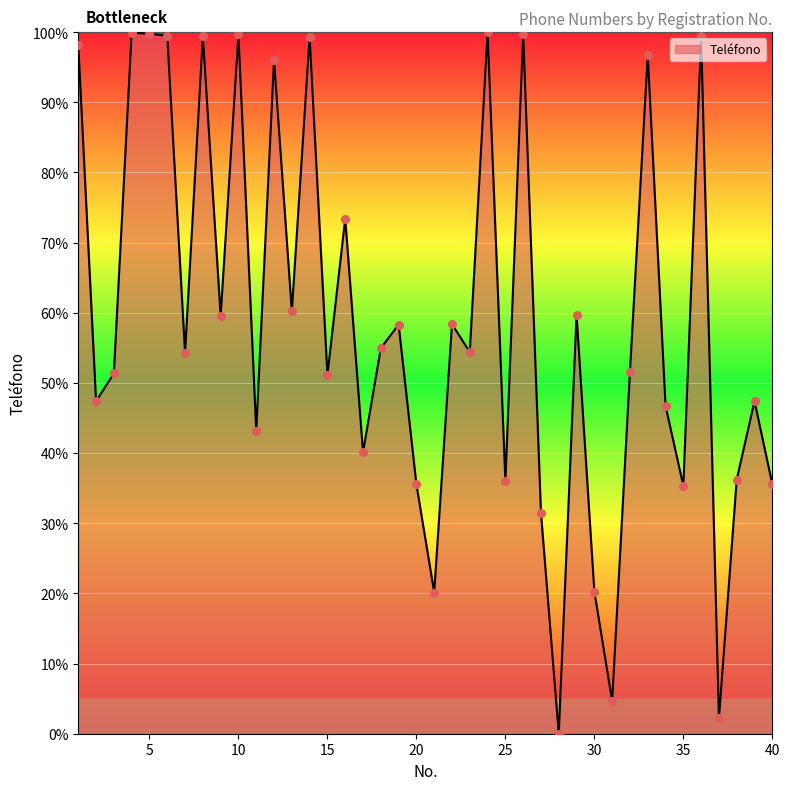

What is the maximum value shown in the chart?

100.0